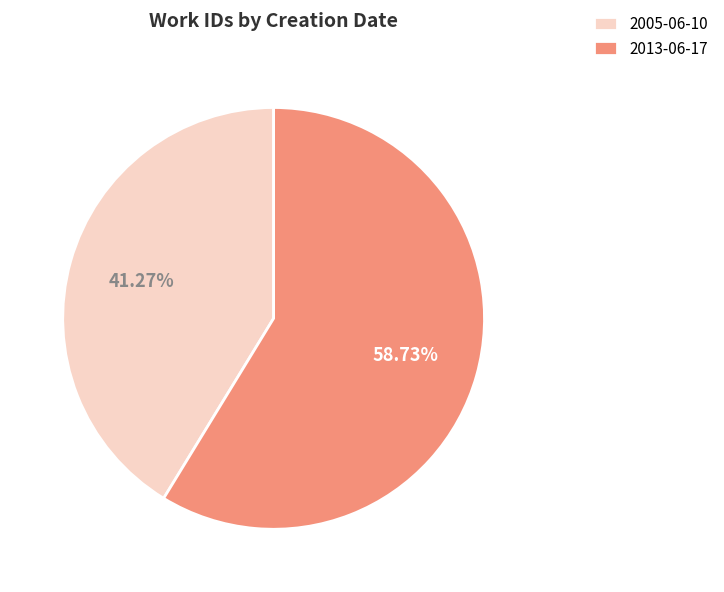

To the nearest percent, what is the difference between the 2005-06-10 and 2013-06-17 slice percentages?

17%